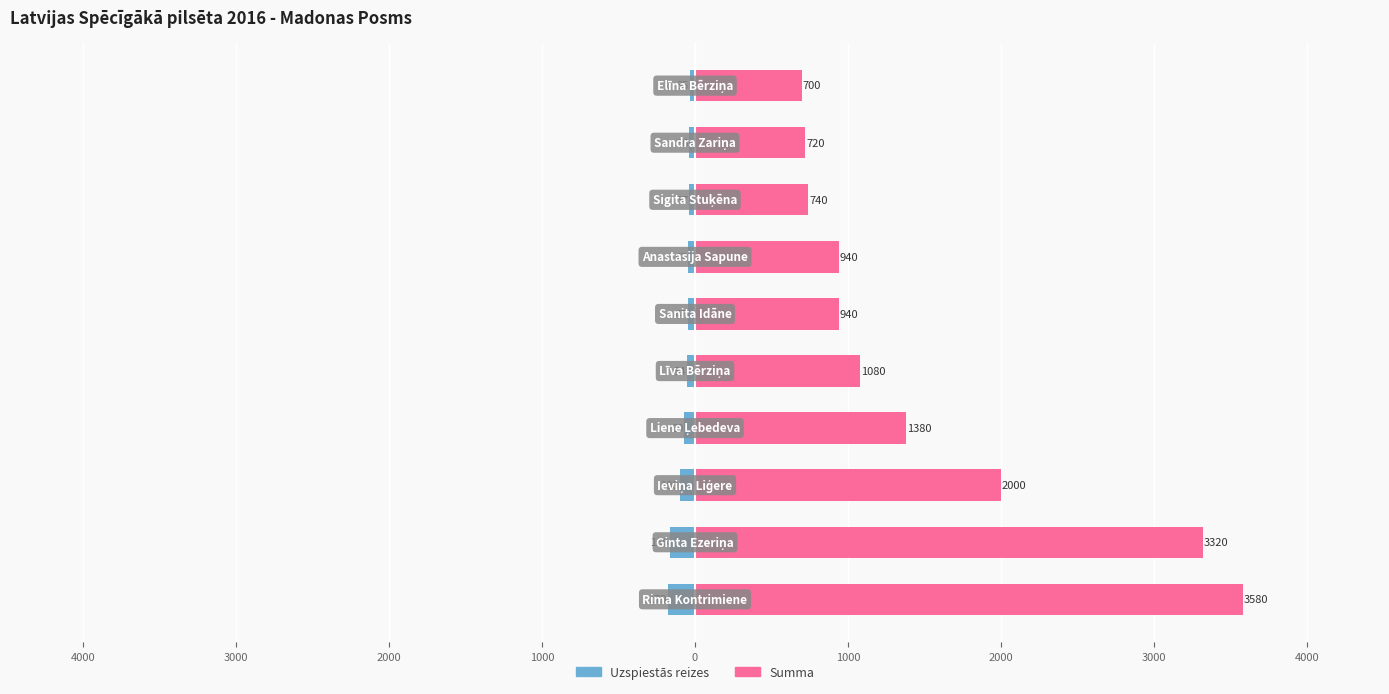

What is the sum of the Uzspiestās reizes values at 2000 and 4000?

-235